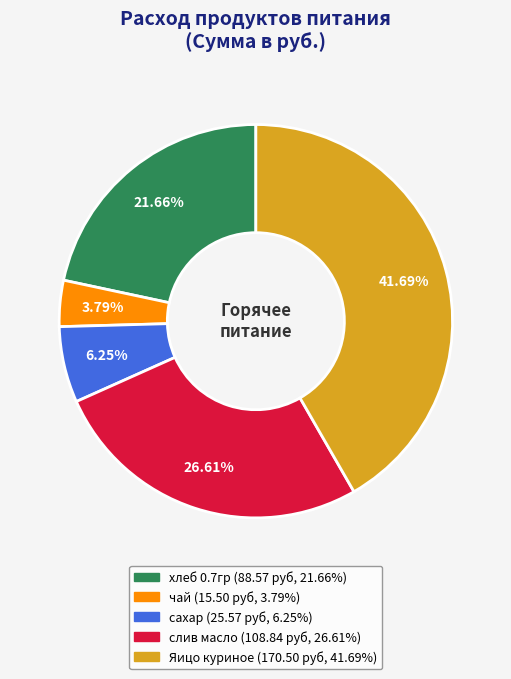

Is there any slice that represents more than half of the pie?

No